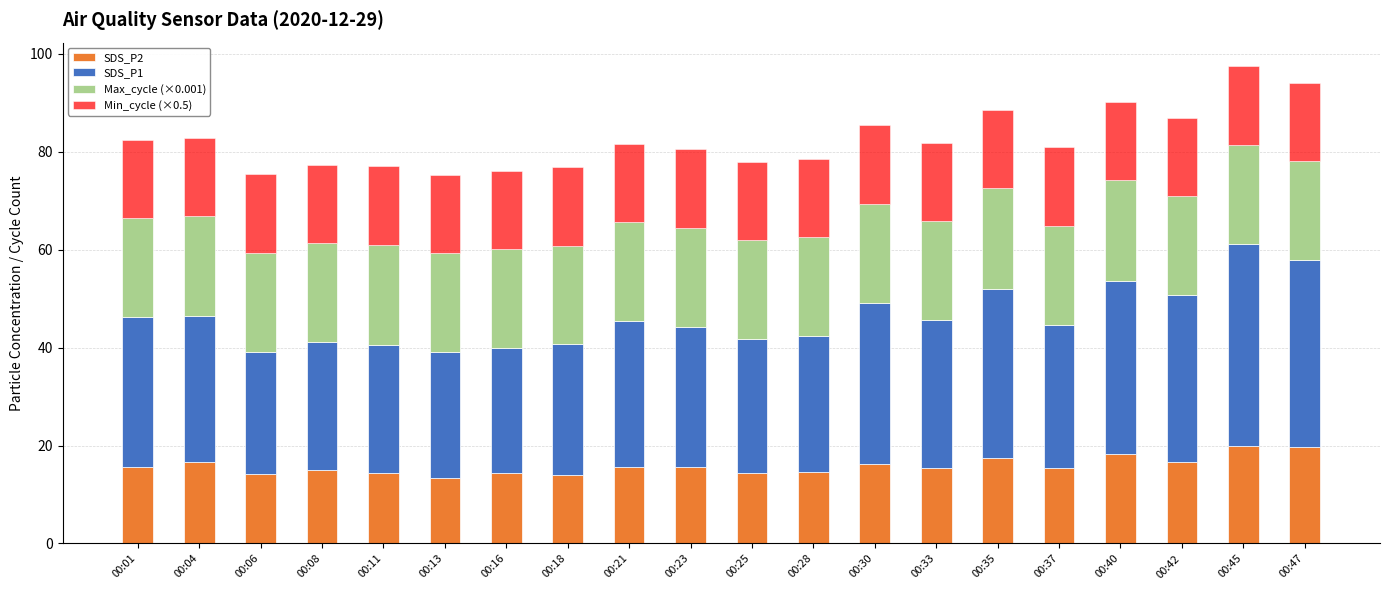

What is the lowest value of the SDS_P2 series?

13.4